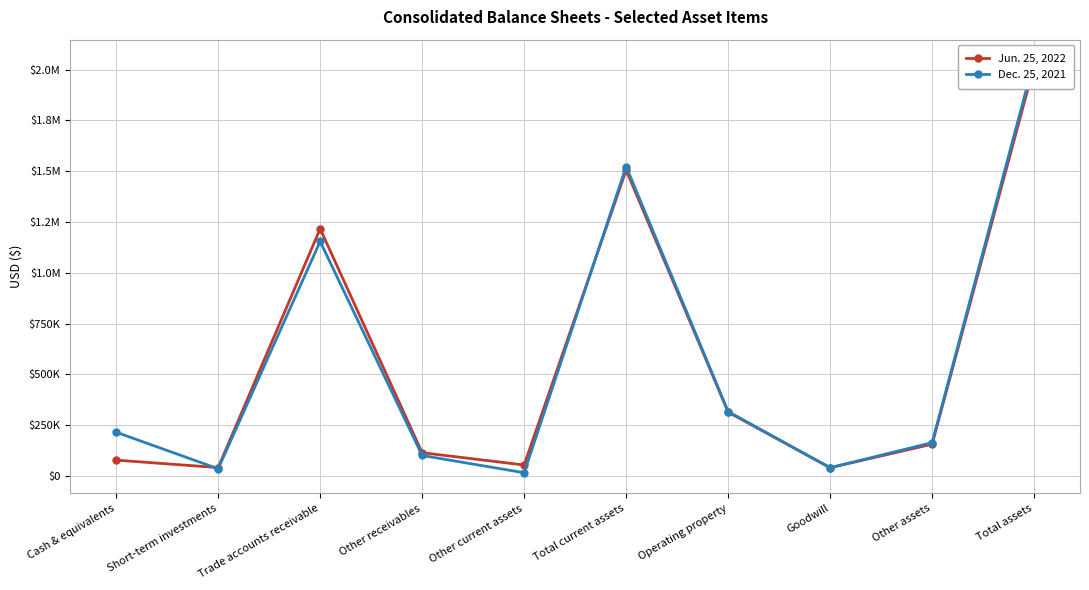

Which category has the highest value in the Jun. 25, 2022 series?

Total assets